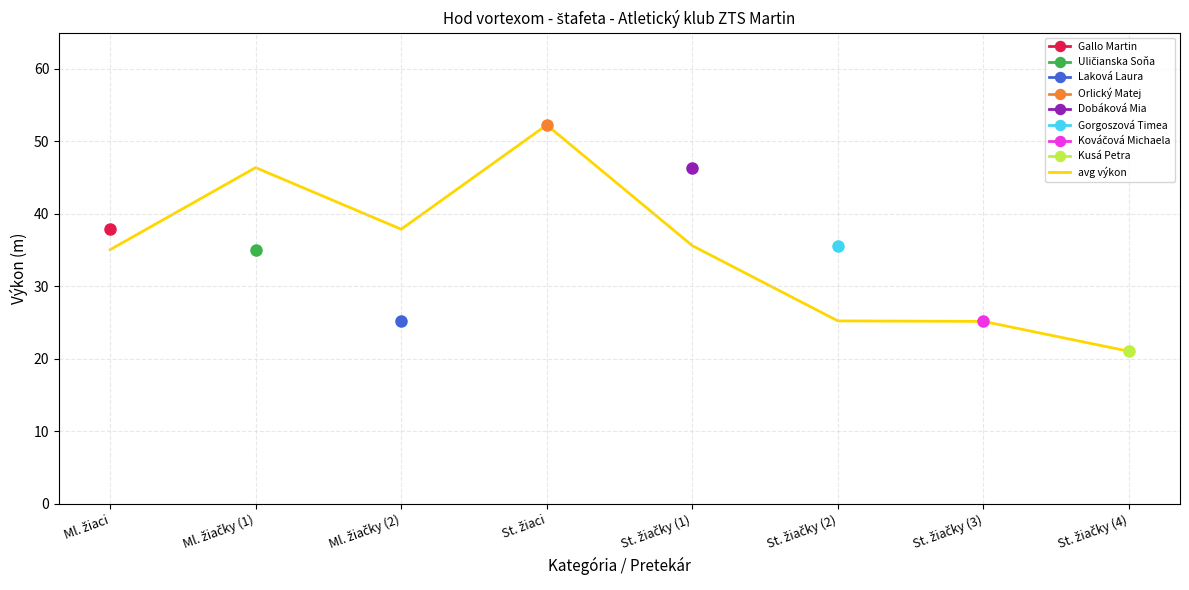

Where is the data nearest to the value 36?

St. žiačky (1)